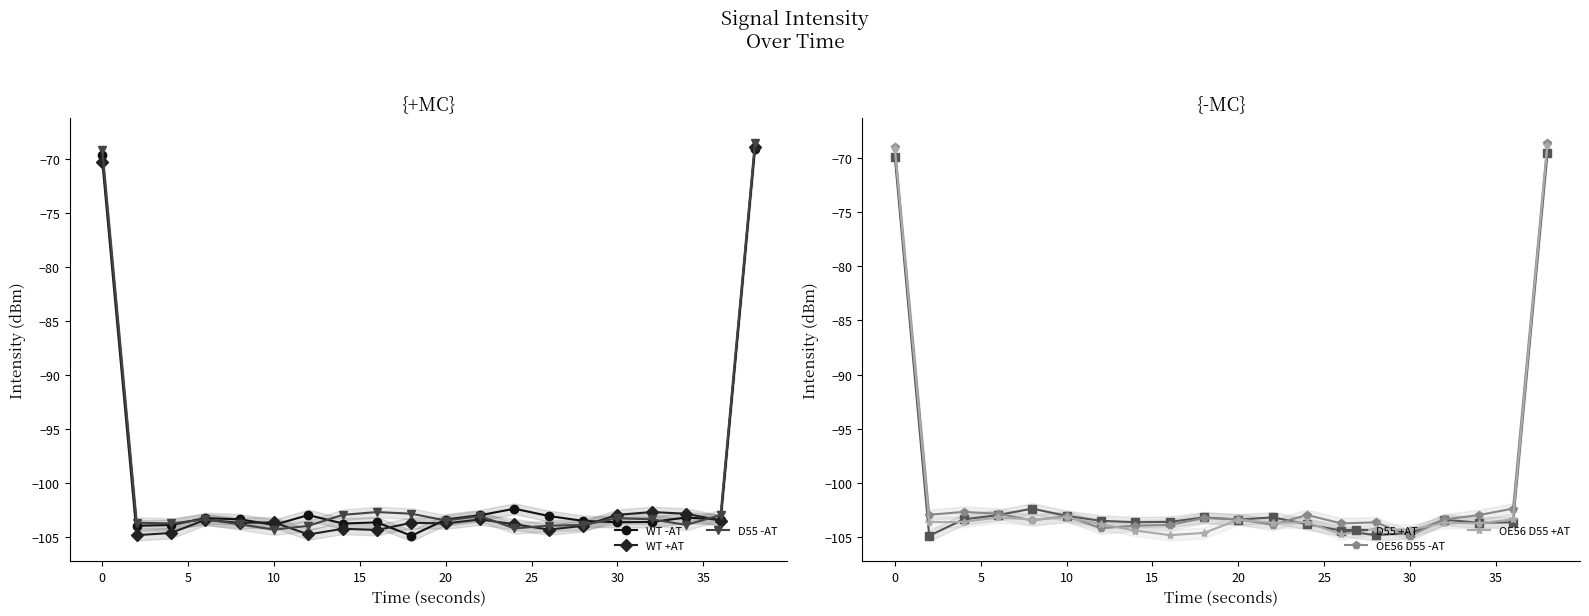

At which label does WT +AT first exceed -103?

0